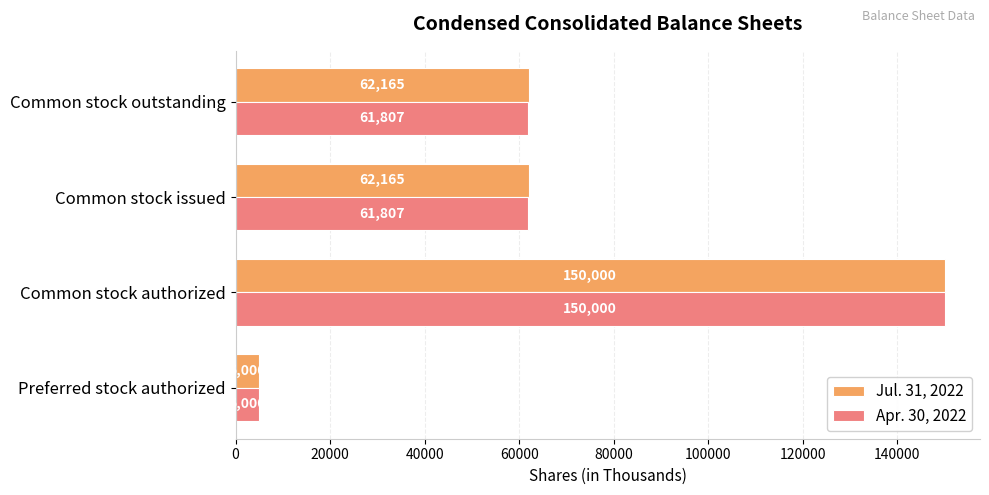

Is it true that Jul. 31, 2022 equals 5000 at Preferred stock authorized?

True